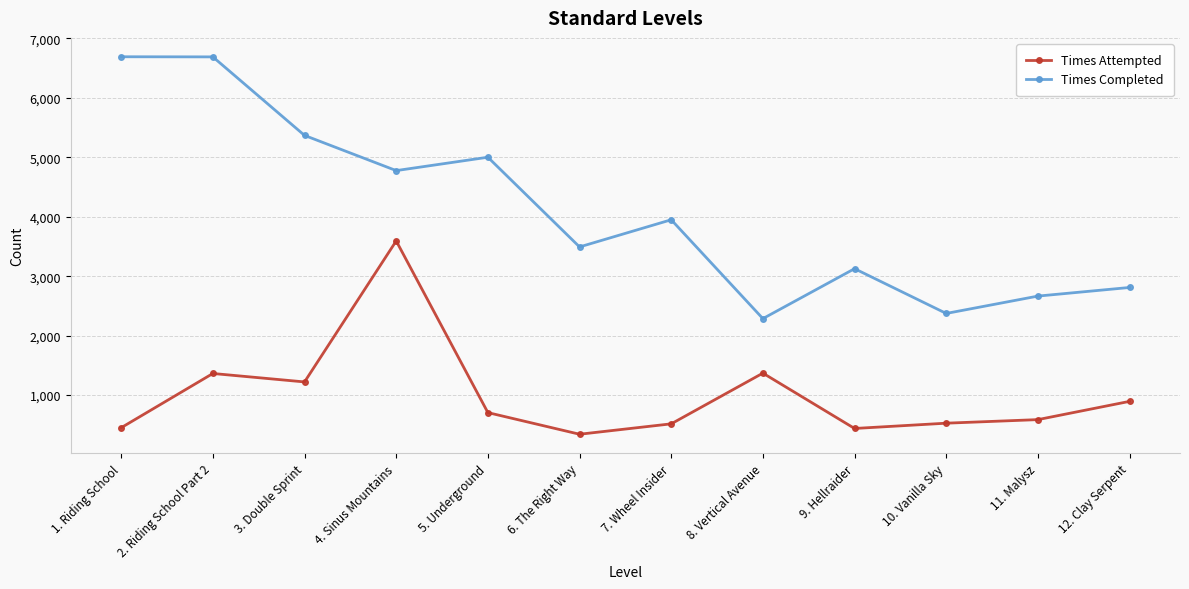

How many categories are shown in the chart?

12